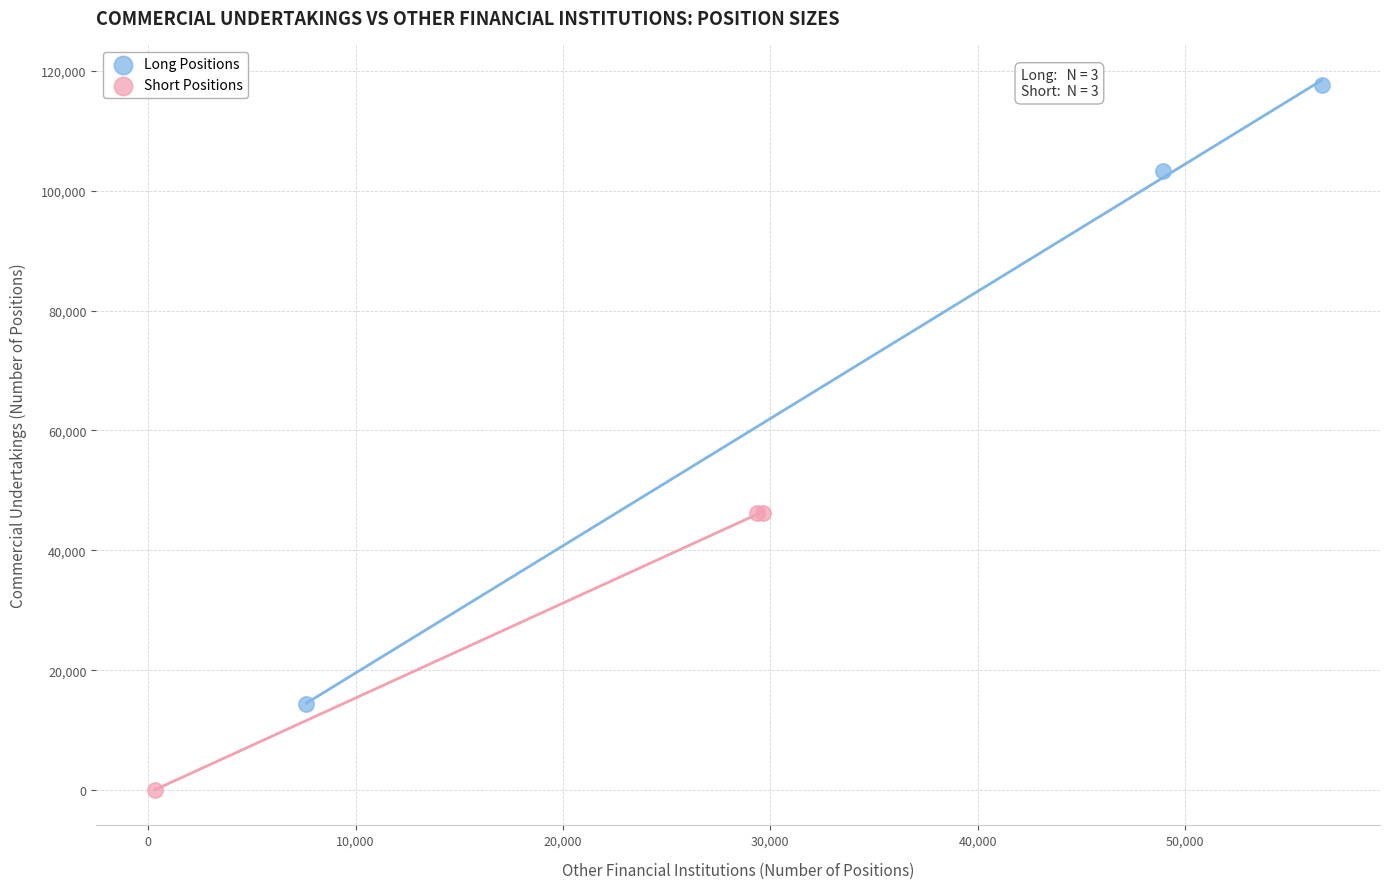

Which series has the largest Y range (max minus min)?

Long Positions